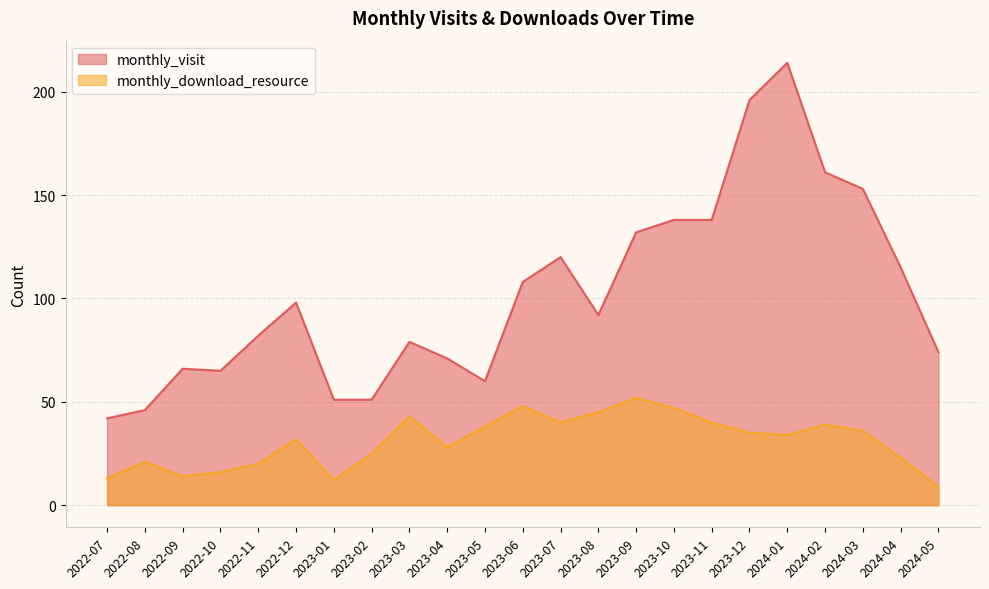

Reading left to right, extract all data points from this chart.

monthly_visit: 42	46	66	65	82	98	51	51	79	71	60	108	120	92	132	138	138	196	214	161	153	115	74
monthly_download_resource: 13	21	14	16	20	32	12	25	43	28	38	48	40	45	52	47	40	35	34	39	36	23	9